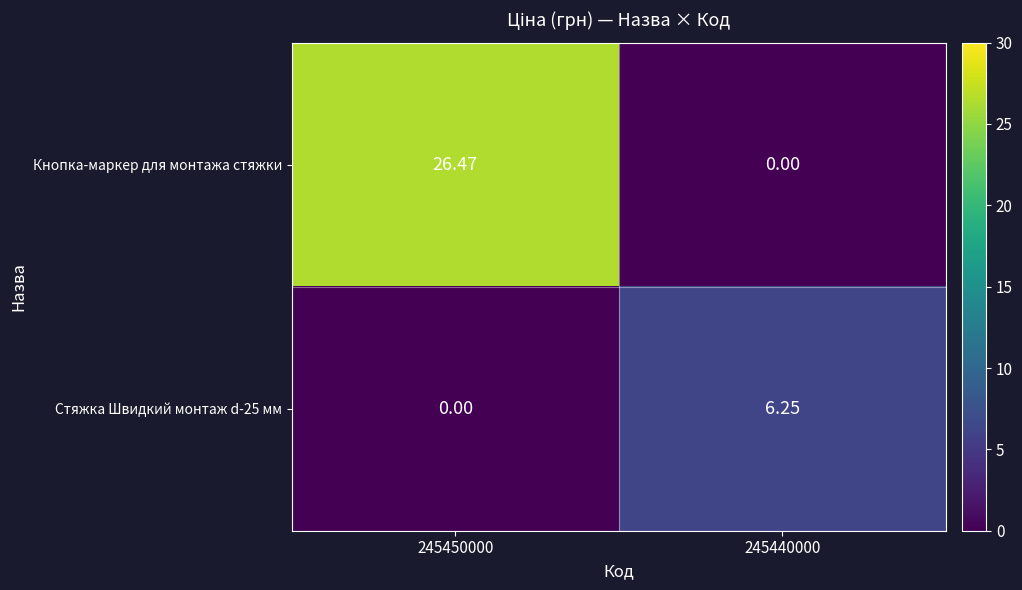

Which series changed the most between 245450000 and 245440000?

Кнопка-маркер для монтажа стяжки